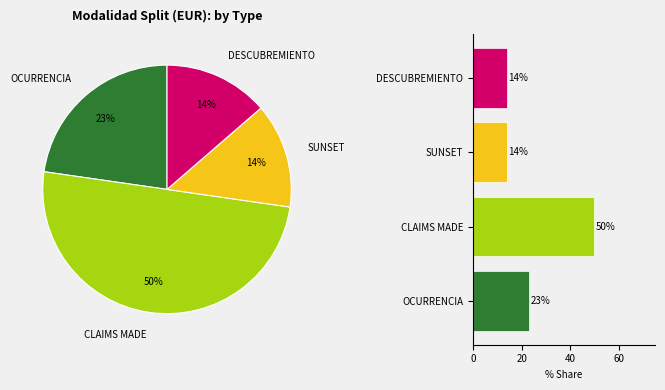

How many slices are in this pie chart?

4